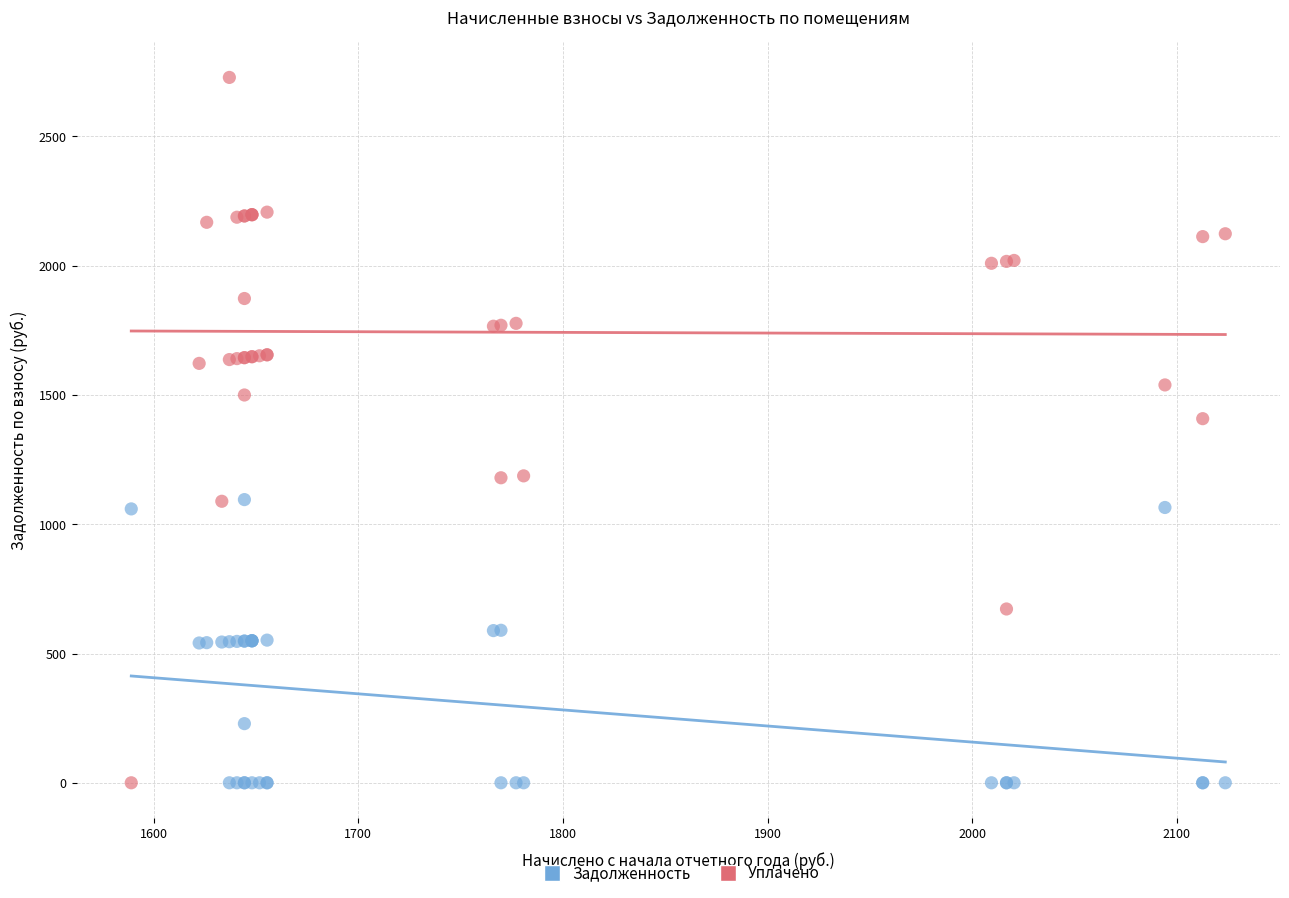

Across all series, what Y value is closest to 1364?

1408.4